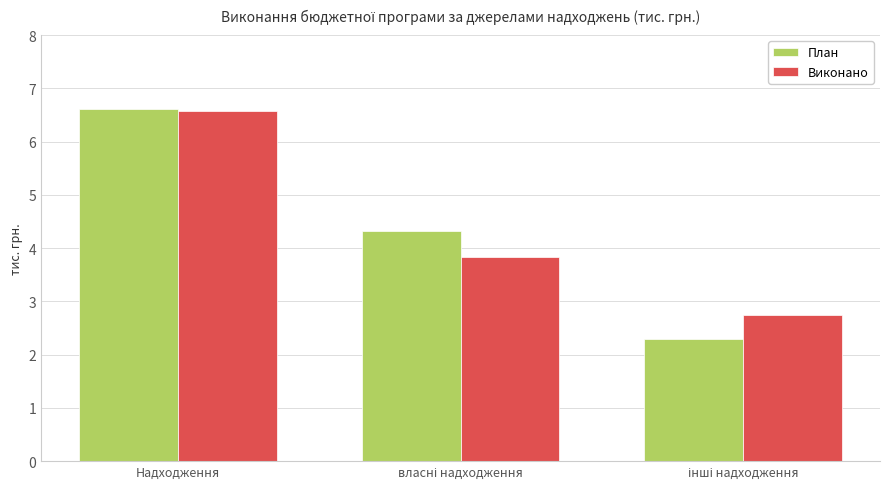

Count the Виконано values in the range 2 to 6.

2